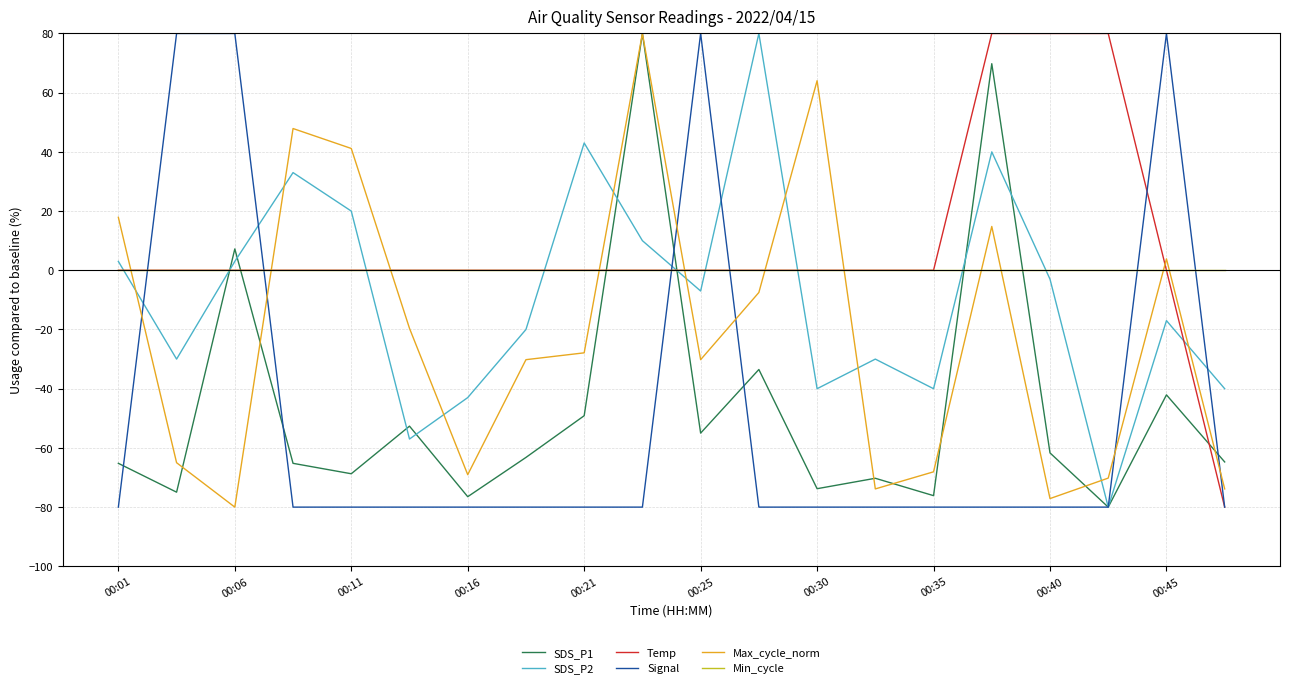

Which series has the largest total across all categories?

Temp